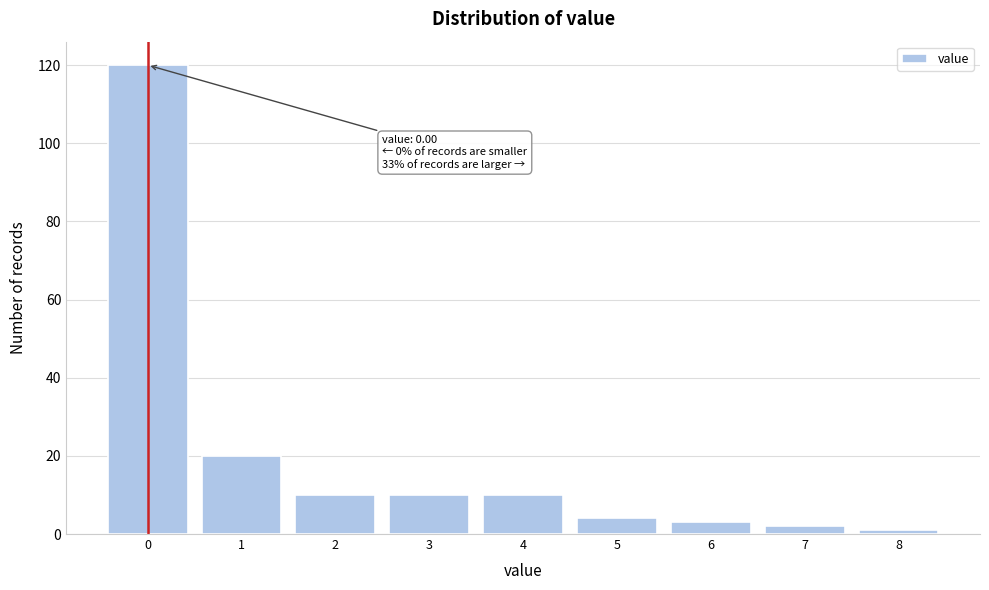

Over which range of the x-axis is the bar tallest?

-0.5 to 0.5